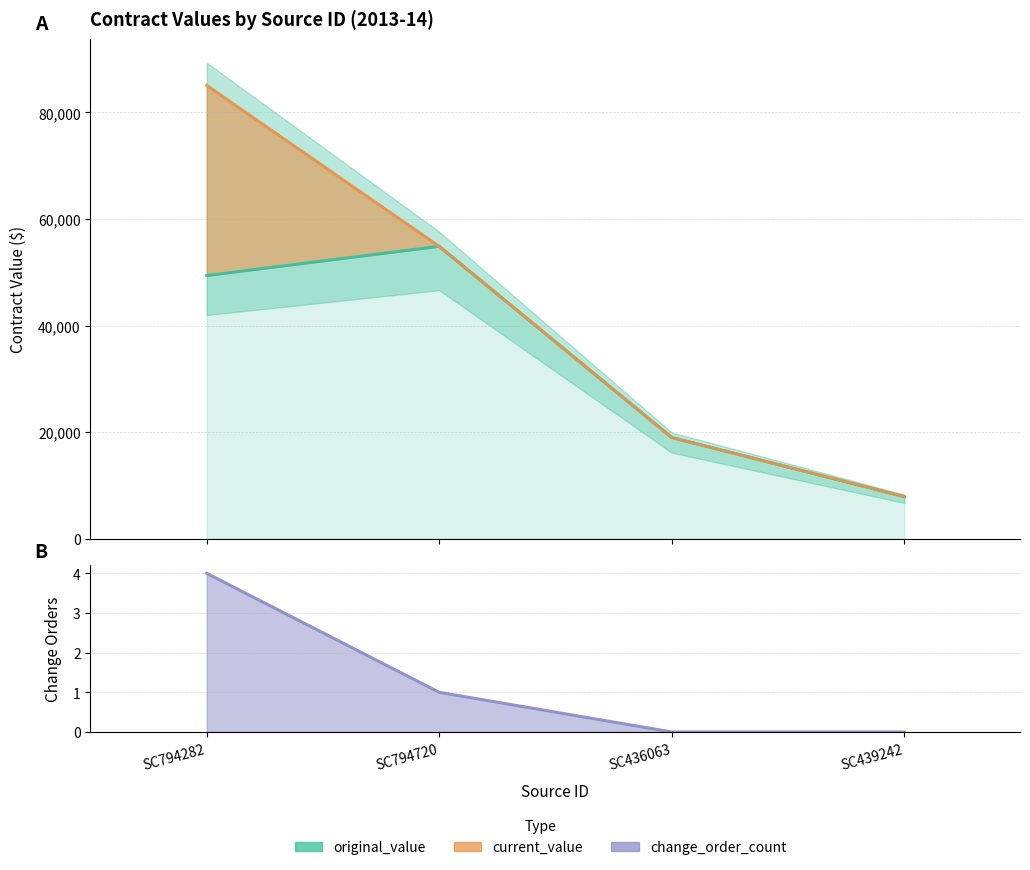

True or false: change_order_count has more than 2 interior local peaks.

False